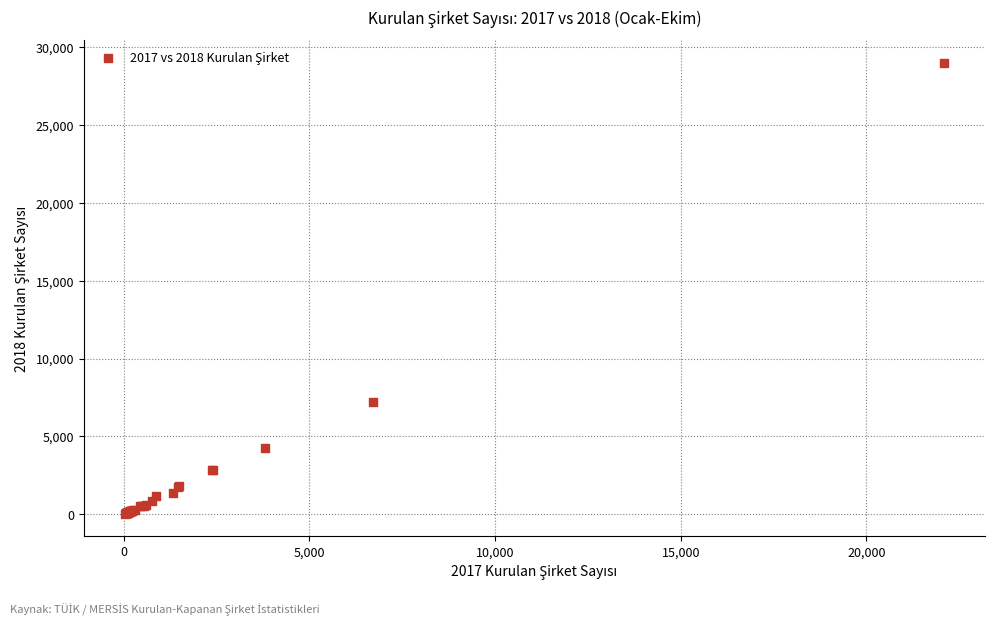

What Y value in the scatter plot is closest to 14527?

7178